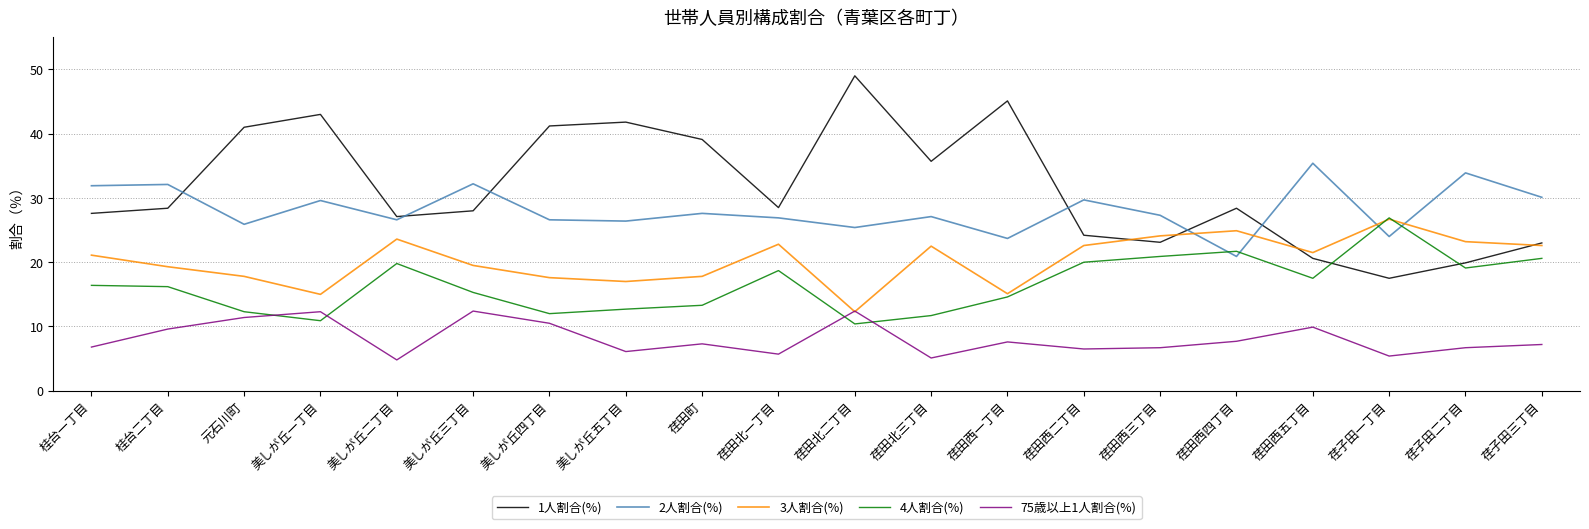

What is the sum of all 1人割合(%) values?

632.2